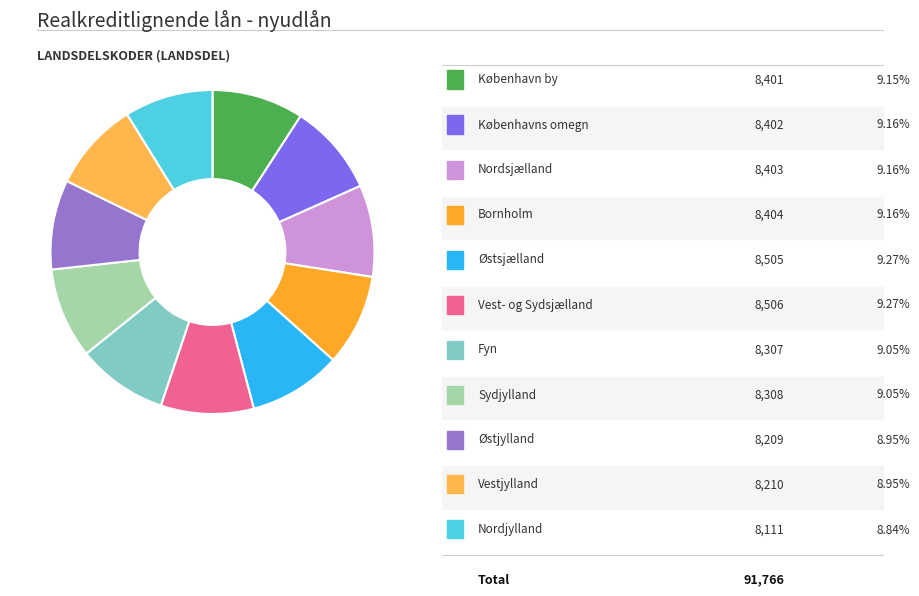

Does any single category account for the majority?

No